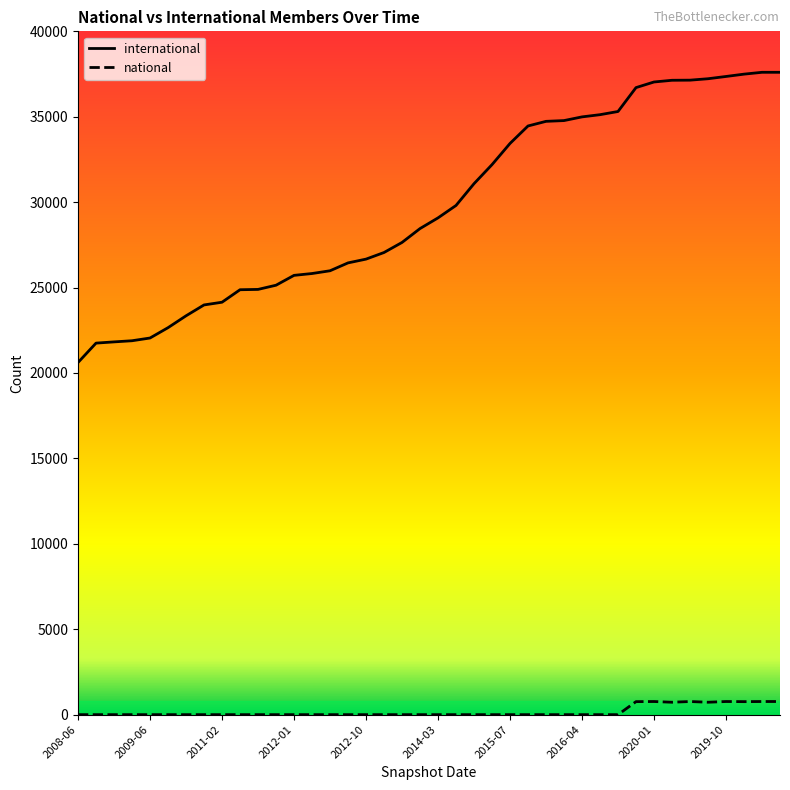

Which series has the largest range (max minus min)?

international